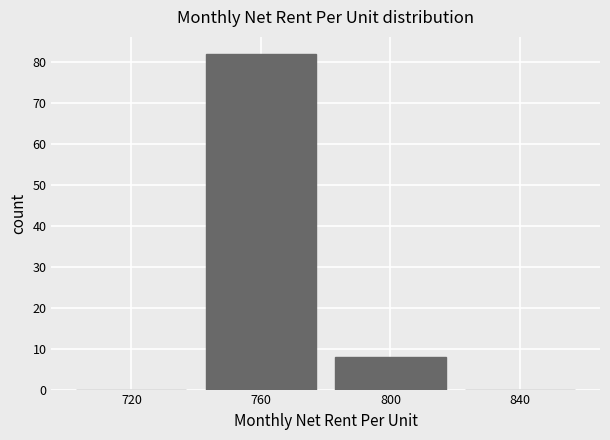

What is the height of the bar covering 740 to 780 on the x-axis? The values are not printed on the chart, so give them approximately, as read against the axis.

82